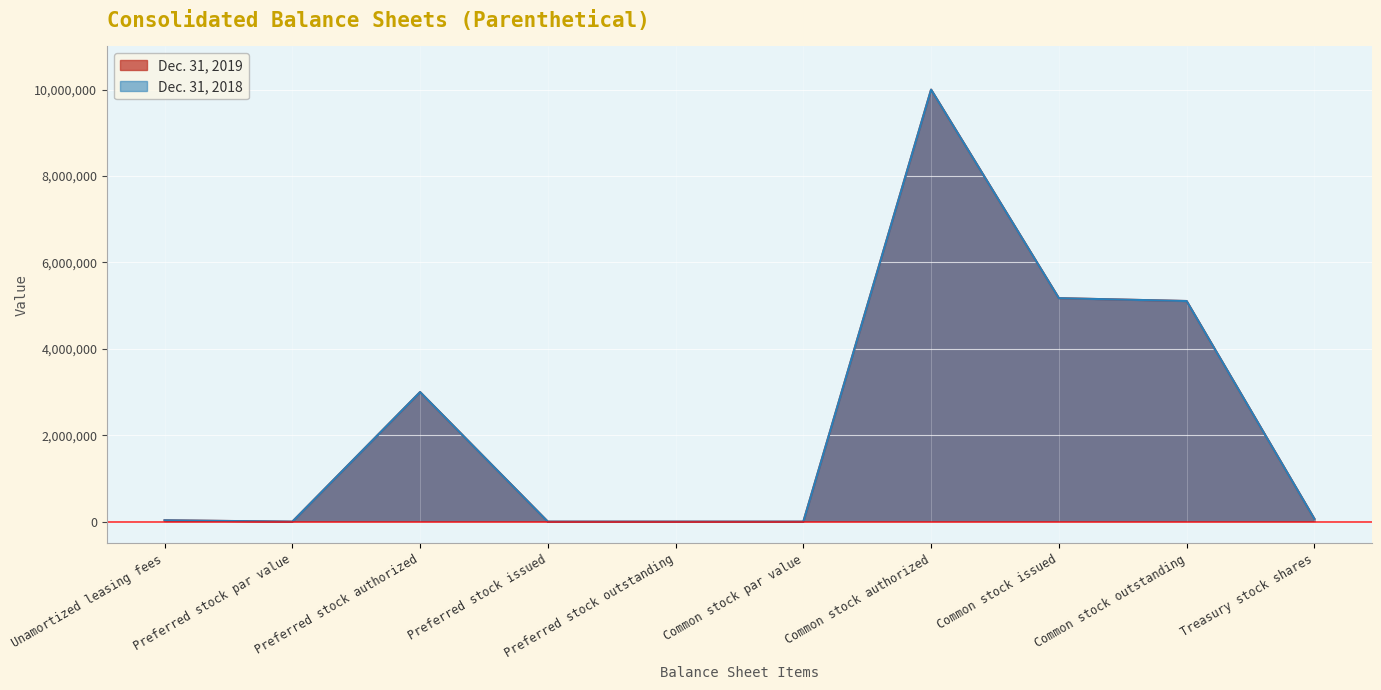

Rank the series by their maximum value, from highest to lowest.

Dec. 31, 2019, Dec. 31, 2018